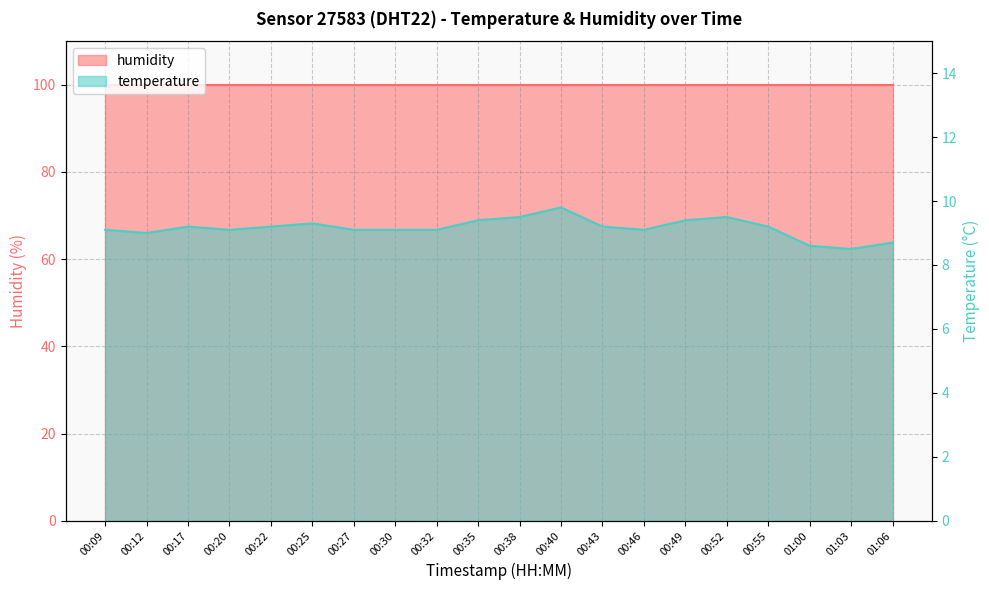

Count the number of categories in the chart.

20